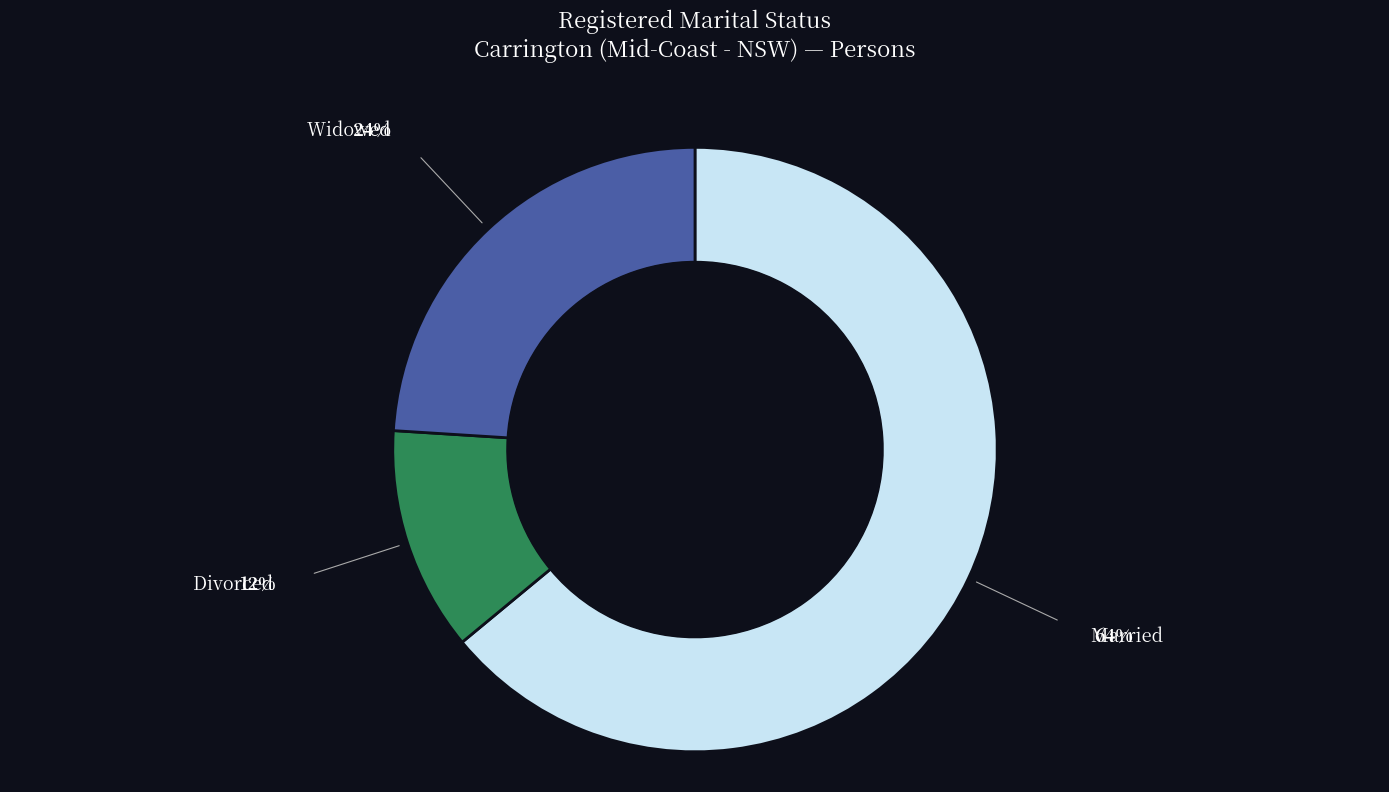

How many slices are in this pie chart?

3